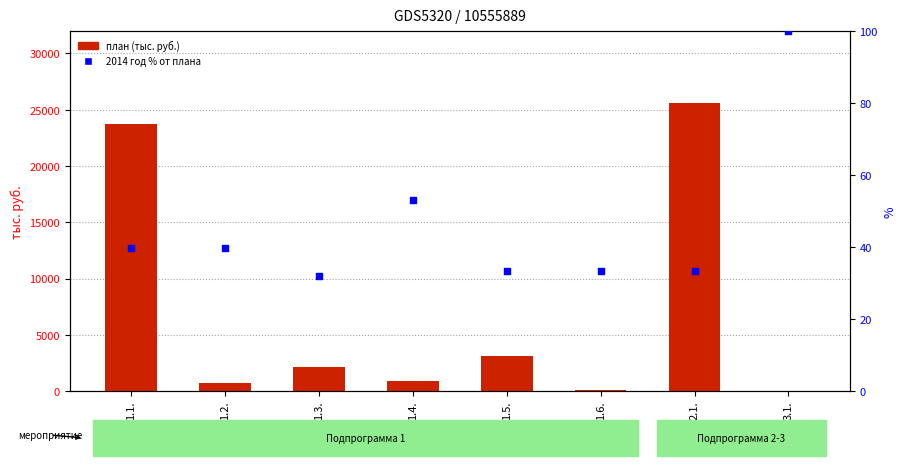

At how many categories does at least one series exceed 1201?

4